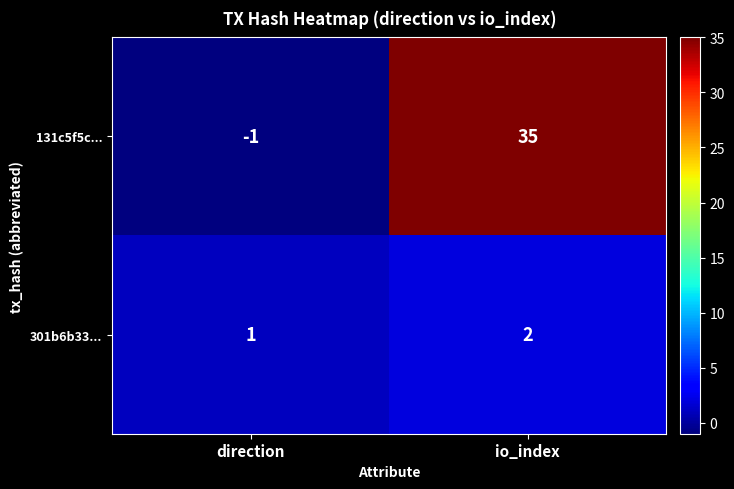

What is the sum of all 131c5f5c... values?

34